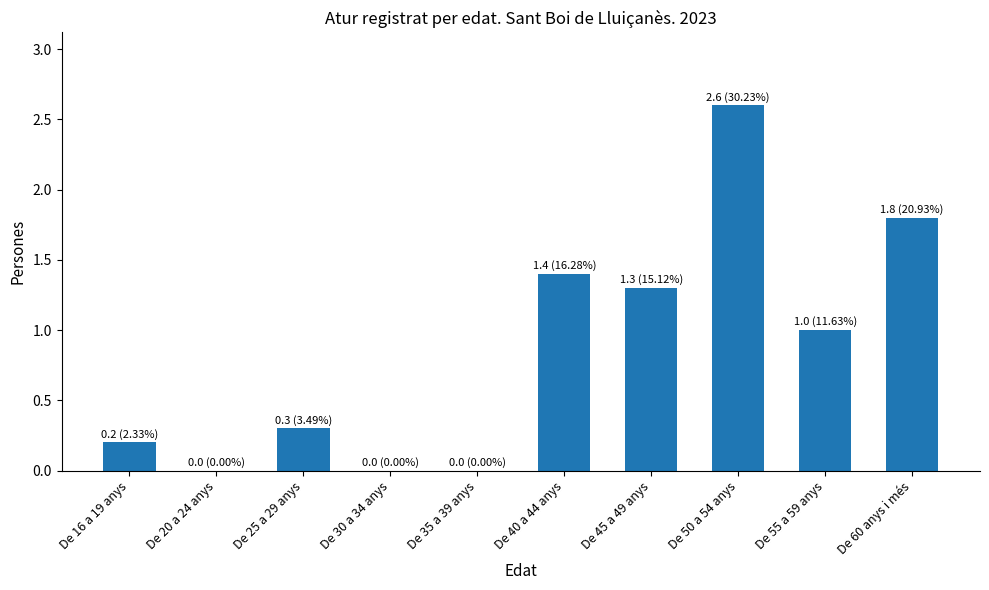

The chart shows a value of 0.4 at De 25 a 29 anys. True or false?

False